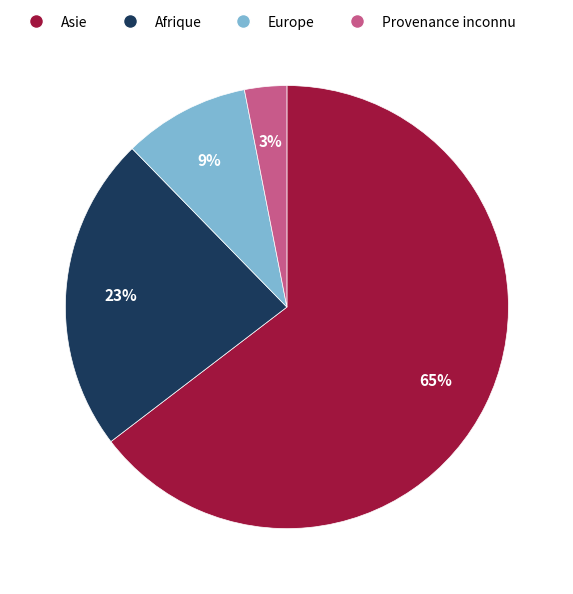

Do Asie and Europe together represent more than half of the pie?

Yes